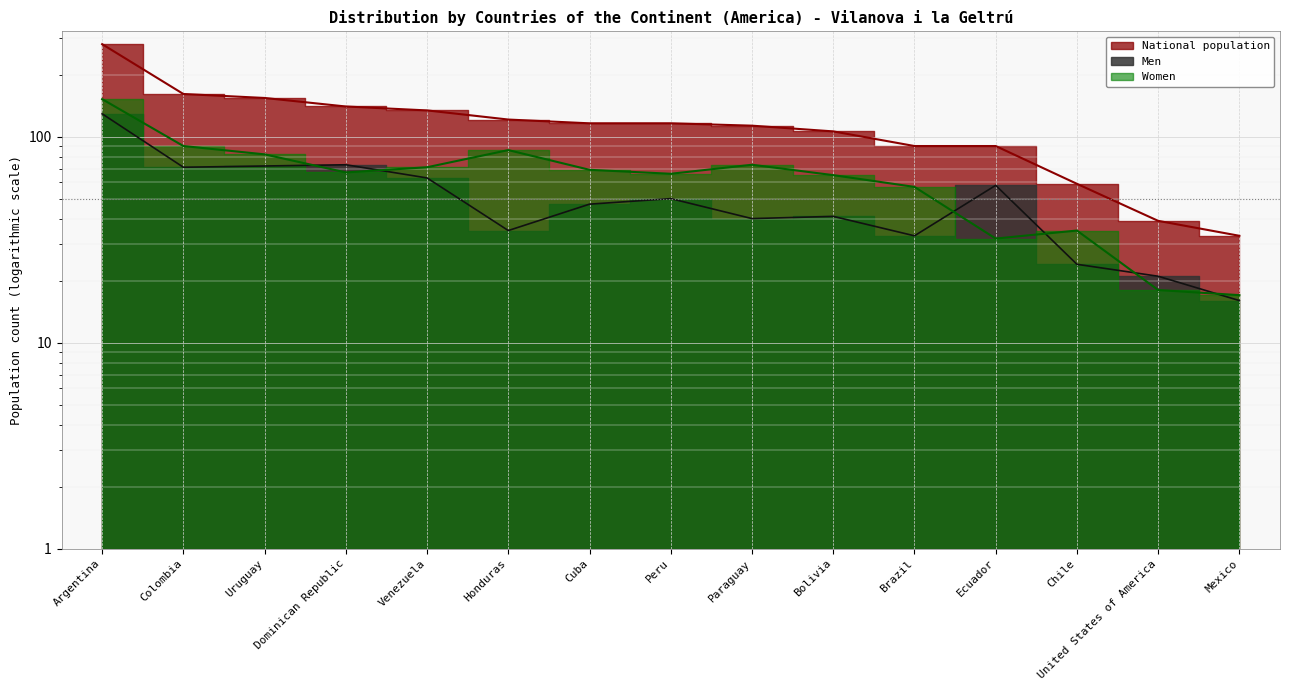

At Peru, list the series in order from smallest to largest.

Men, Women, National population